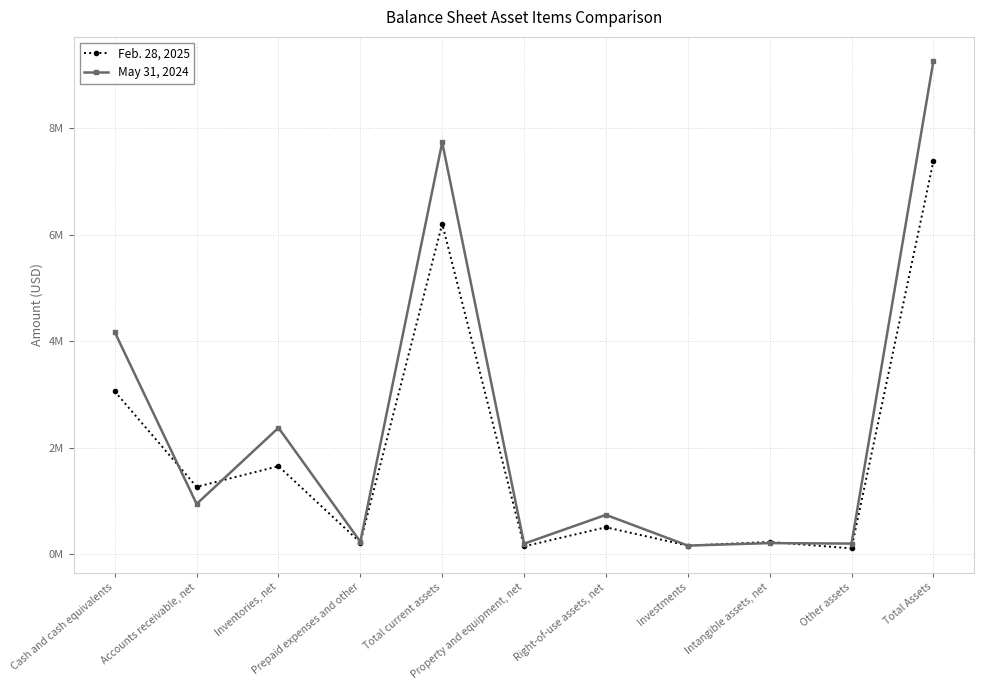

Which has a higher value, Intangible assets, net or Investments?

Intangible assets, net